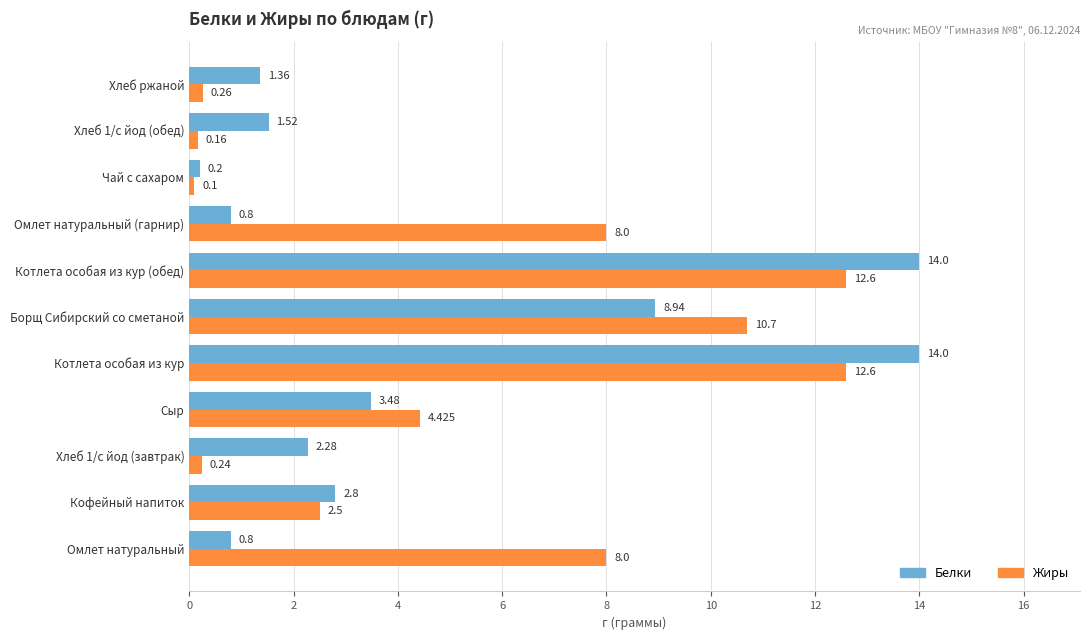

Which series has the widest spread of values?

Белки